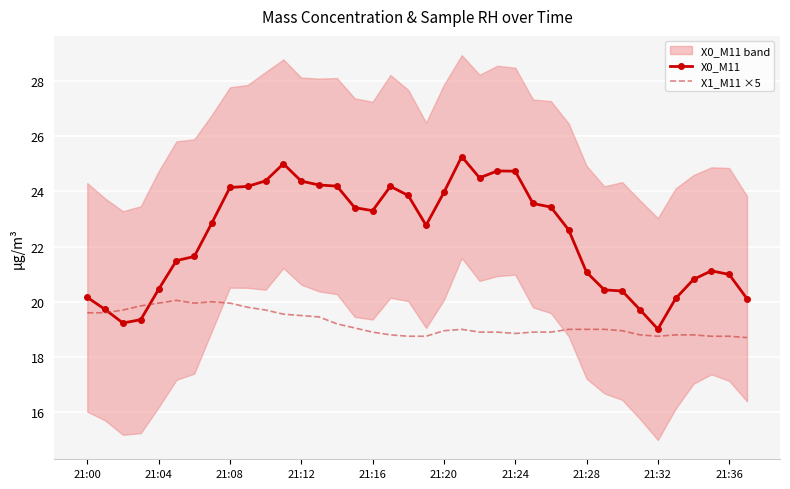

How many interior local valleys does the X1_M11 ×5 series have?

3